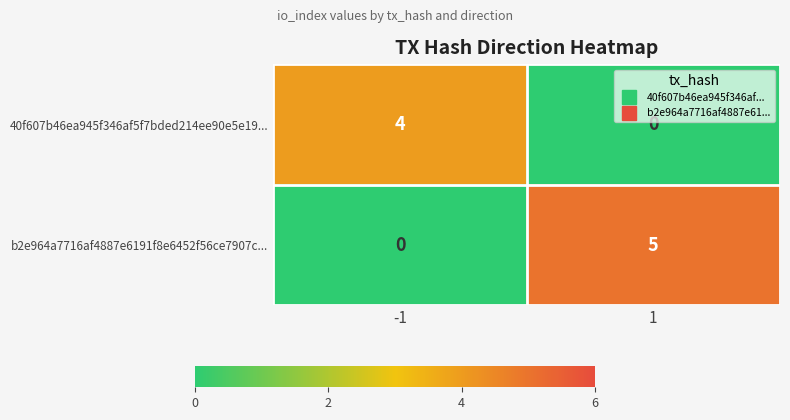

Which series has the widest spread of values?

b2e964a7716af4887e6191f8e6452f56ce7907c...